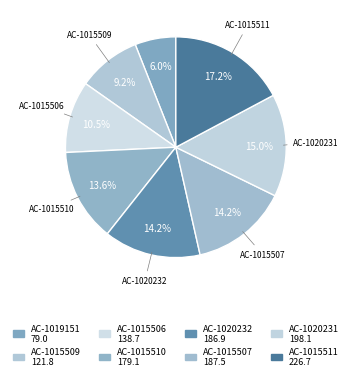

To the nearest percent, what is the average slice percentage?

12%